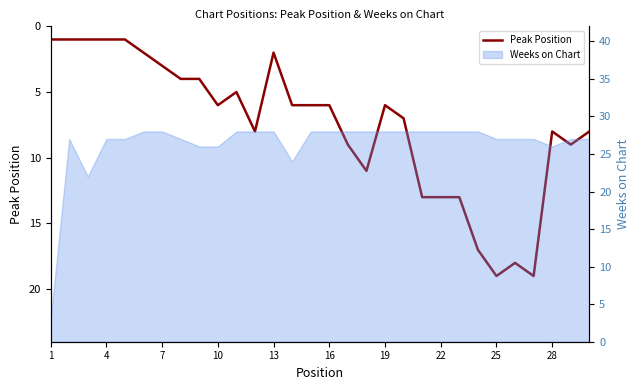

Which label corresponds to the largest value in the chart?

25